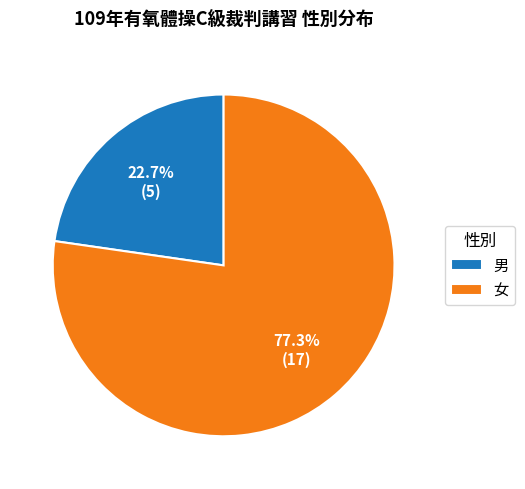

Approximately how many times larger is the value at 女 compared to 男?

3.4